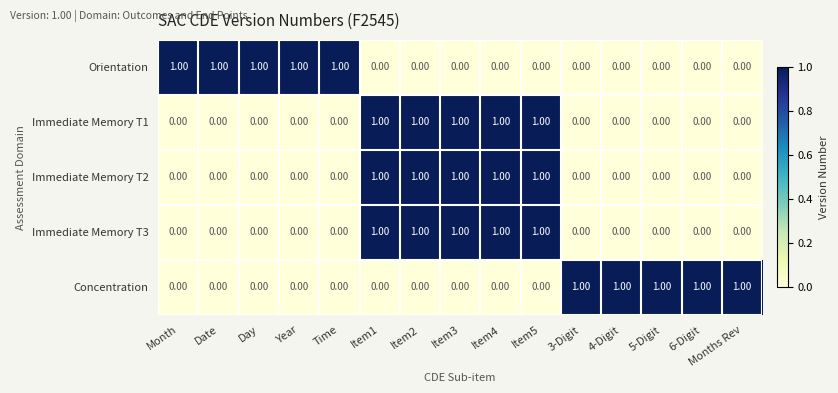

At how many categories does at least one series exceed 0?

15